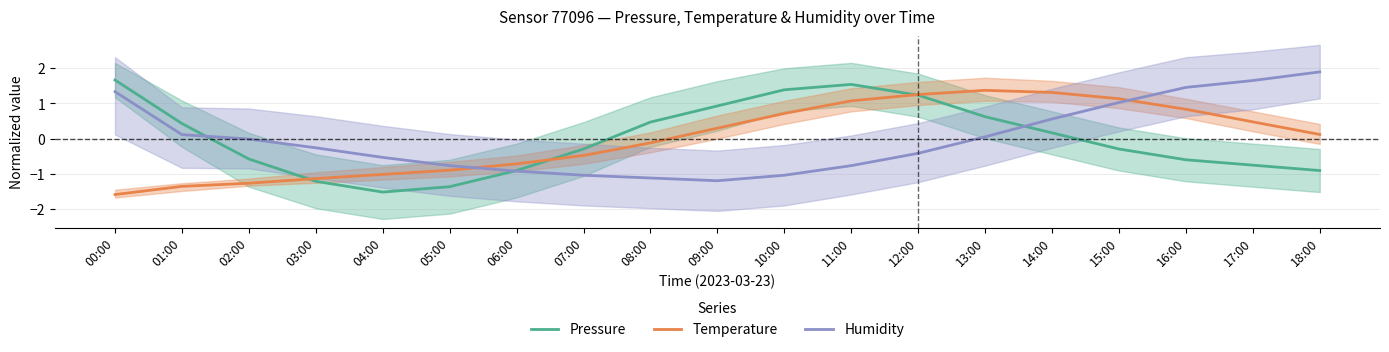

Which series ends up on top after the final intersection of Temperature and Pressure?

Temperature